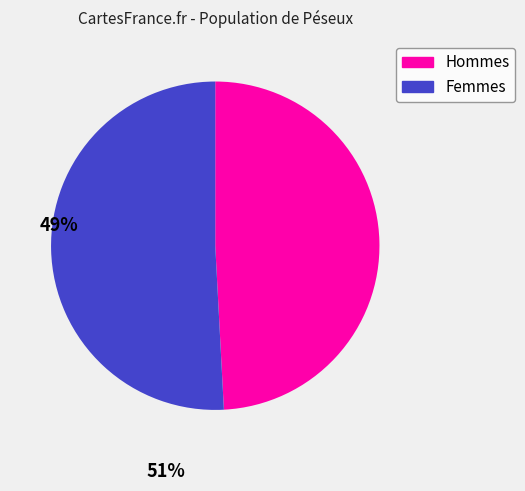

Is there any slice that represents more than half of the pie?

Yes